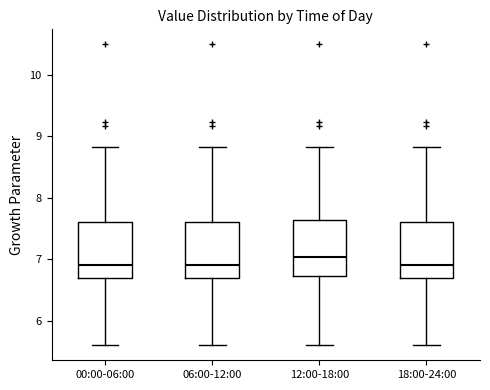

Reading left to right, read every box against the y-axis: the position of its median line, the range the box covers, and the ends of its whiskers. The values are not printed on the chart, so give them approximately, as read against the axis.

00:00-06:00: median 6.9, box 6.7 to 7.6, whiskers 5.6 to 8.8
06:00-12:00: median 6.9, box 6.7 to 7.6, whiskers 5.6 to 8.8
12:00-18:00: median 7.0, box 6.7 to 7.6, whiskers 5.6 to 8.8
18:00-24:00: median 6.9, box 6.7 to 7.6, whiskers 5.6 to 8.8